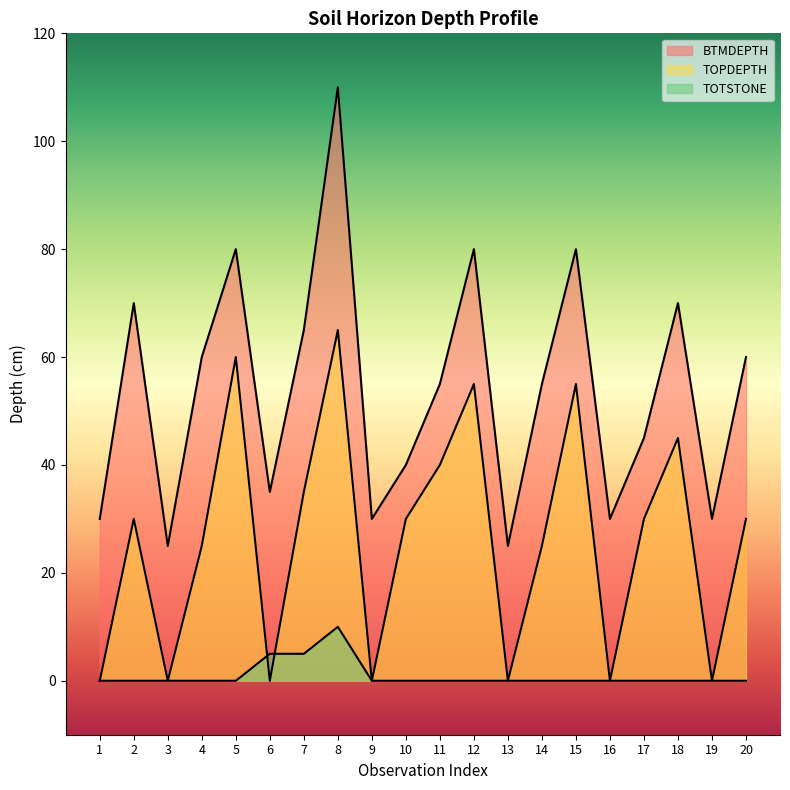

What is the difference between the maximum and minimum values in the TOTSTONE series?

10